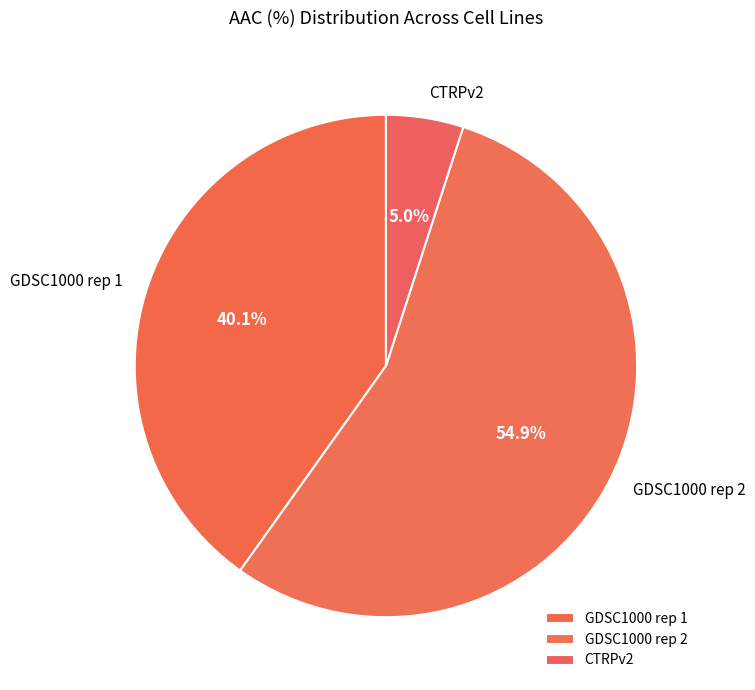

Which has a higher value, GDSC1000 rep 1 or CTRPv2?

GDSC1000 rep 1